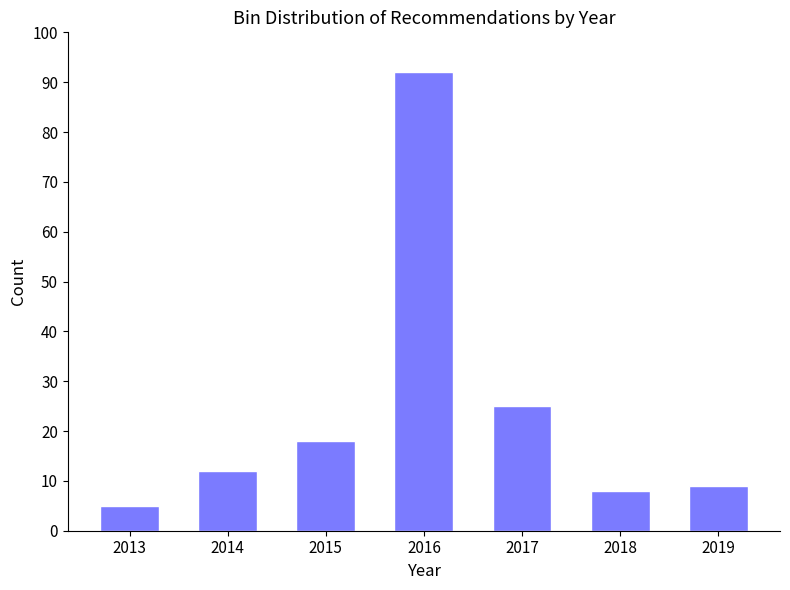

Reading right to left, transcribe all the data shown in this chart.

2019=9	2018=8	2017=25	2016=92	2015=18	2014=12	2013=5